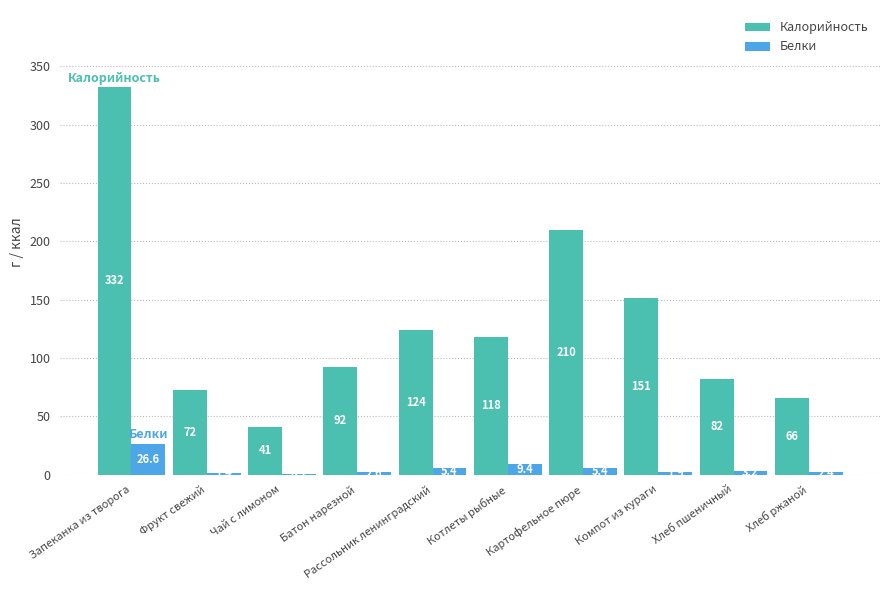

The Белки series shows 0.2 at Чай с лимоном. True or false?

True